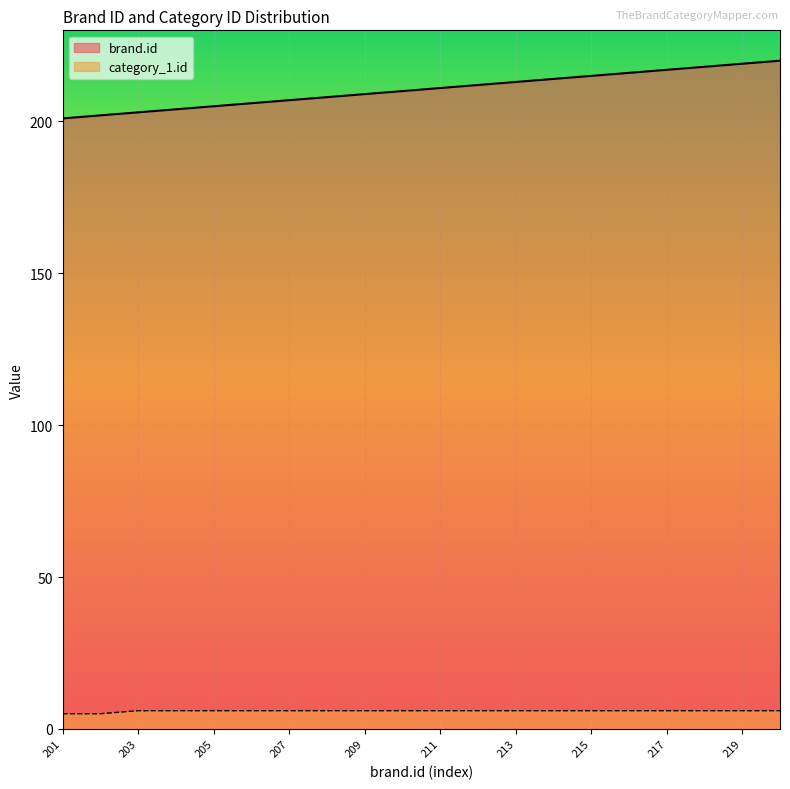

True or false: brand.id has a value of 56 at 210.

False